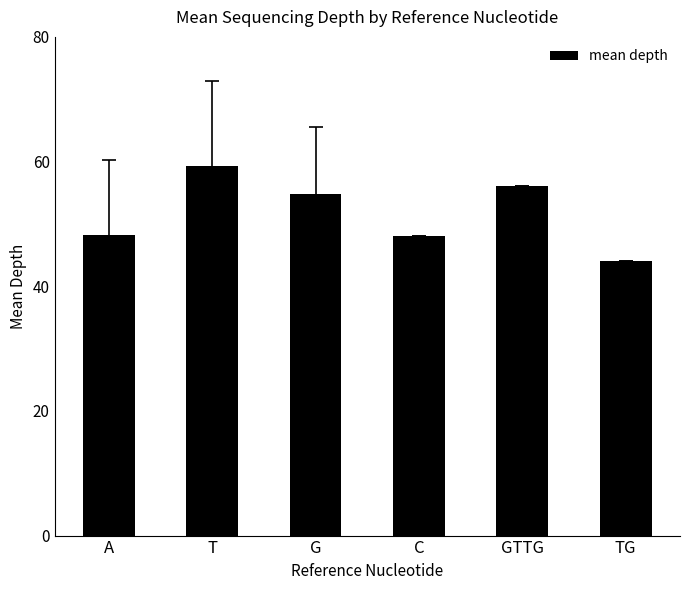

Which label corresponds to the largest value in the chart?

T